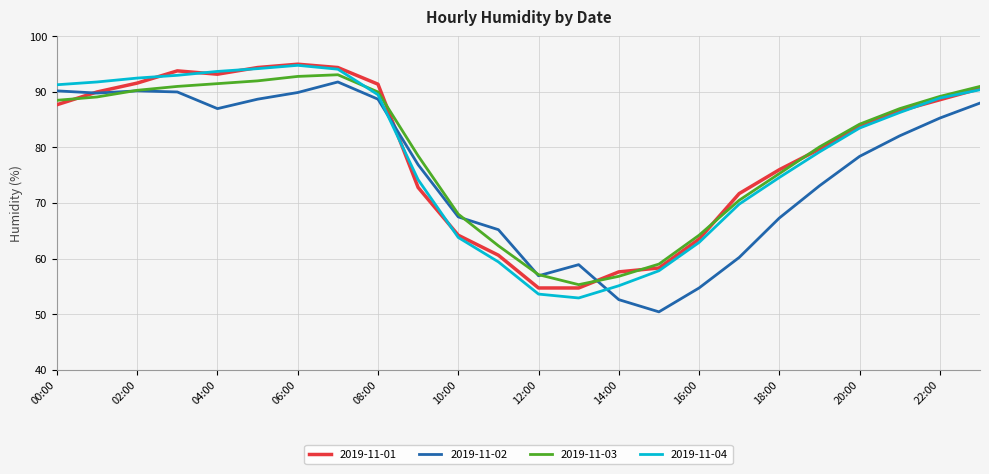

True or false: 2019-11-04 and 2019-11-02 intersect in this chart.

True